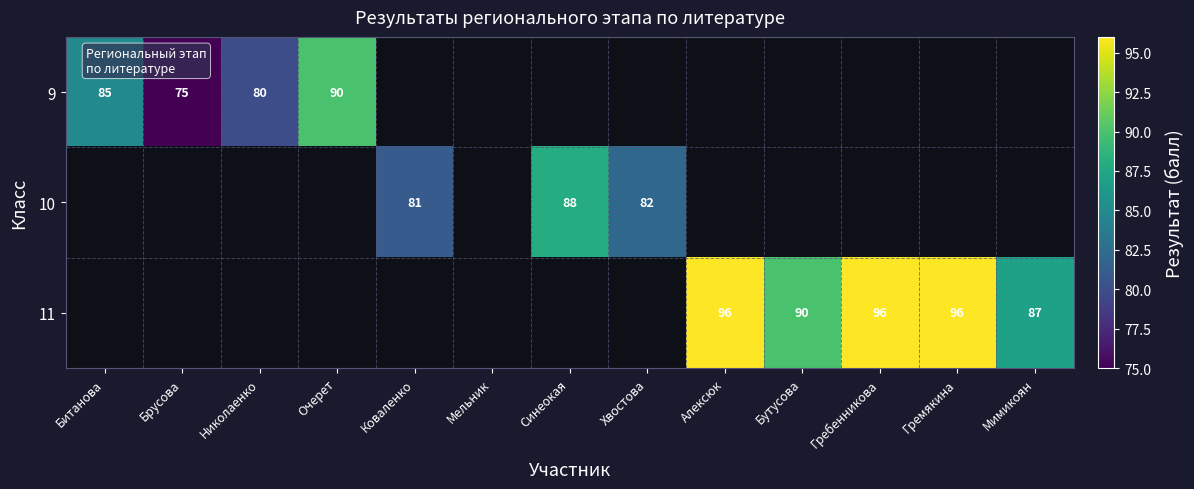

Is it true that 9 equals 98 at Брусова?

False